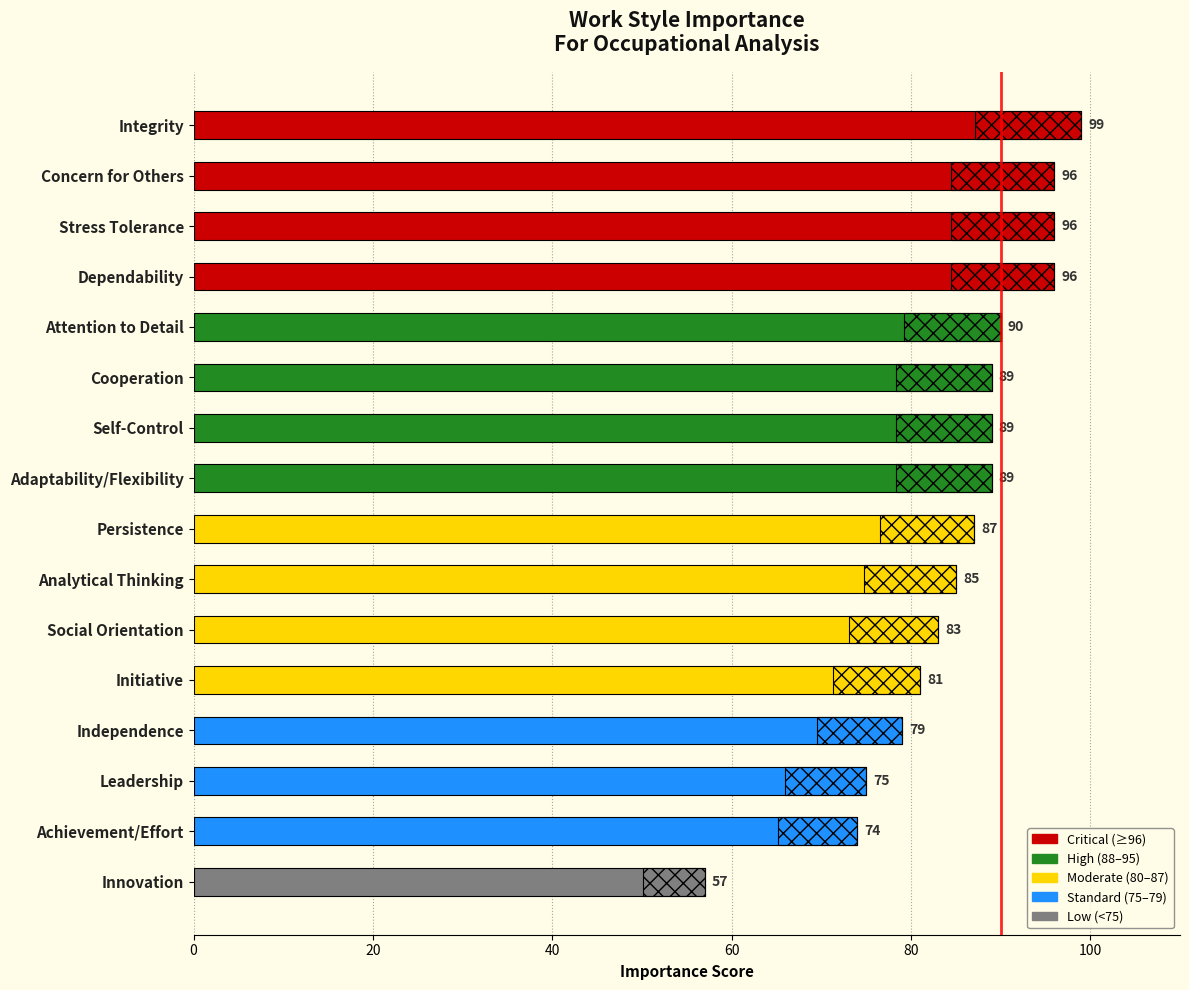

Are the bars horizontal?

Yes